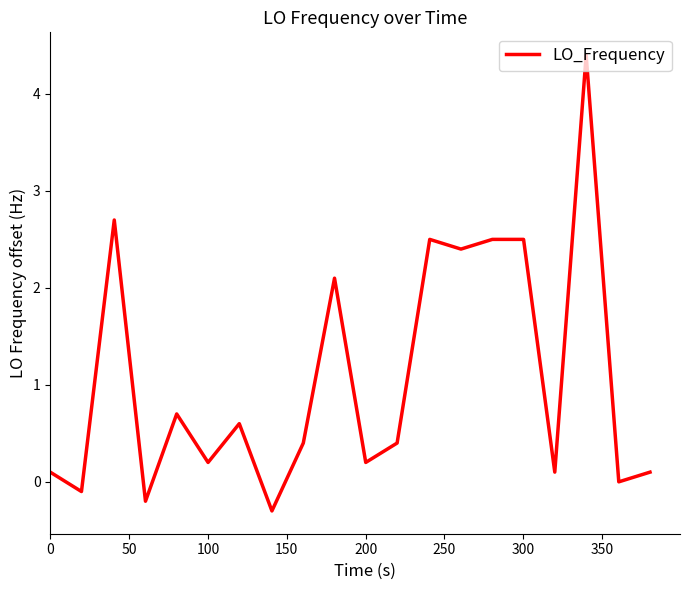

What is the difference between the maximum and minimum values?

4.7